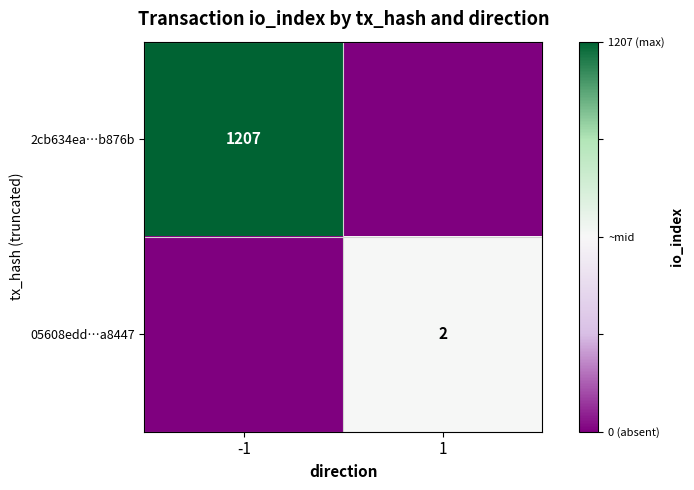

Is it true that 2cb634ea…b876b equals 1207 at -1?

True